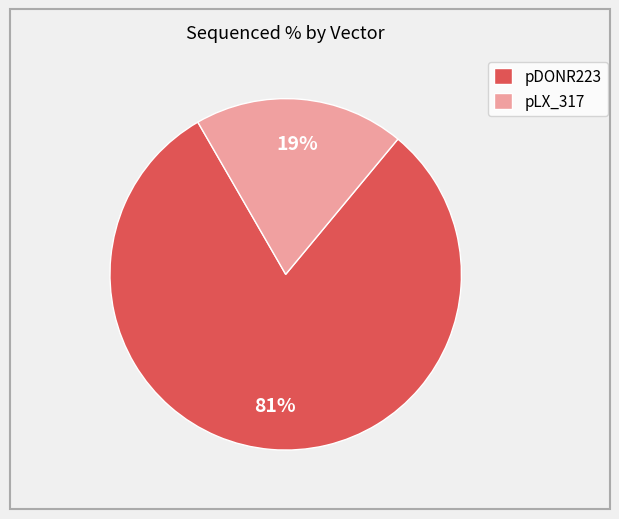

Approximately how many times larger is the value at pLX_317 compared to pDONR223?

0.2